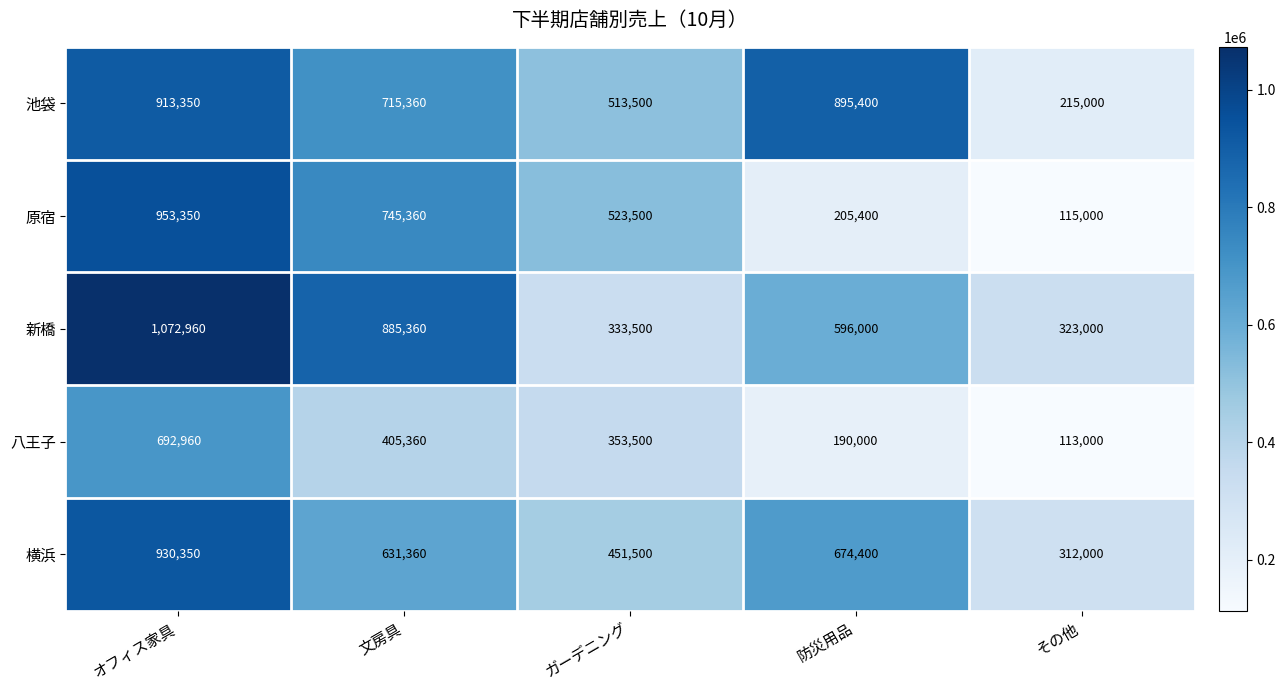

List the series in order of their peak value, highest first.

新橋, 原宿, 横浜, 池袋, 八王子